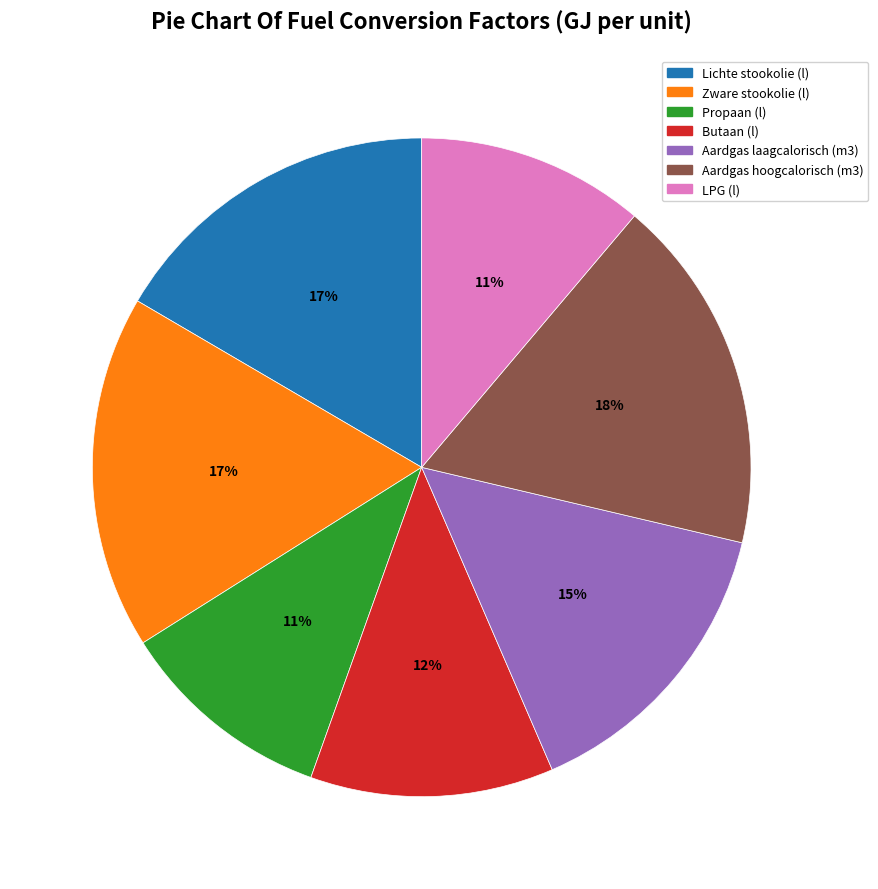

True or false: Propaan (l) accounts for 11% of the total.

True